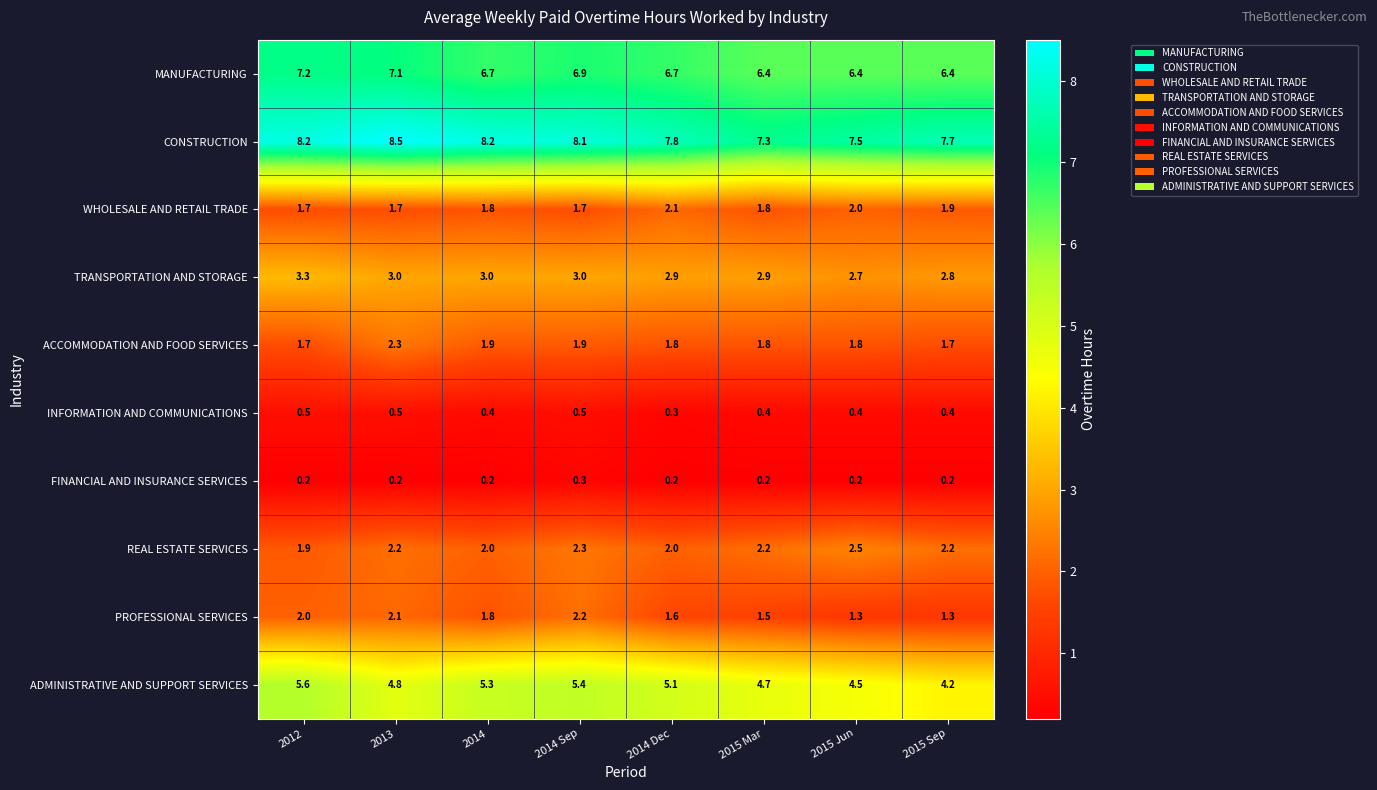

What is the smallest value displayed?

0.2